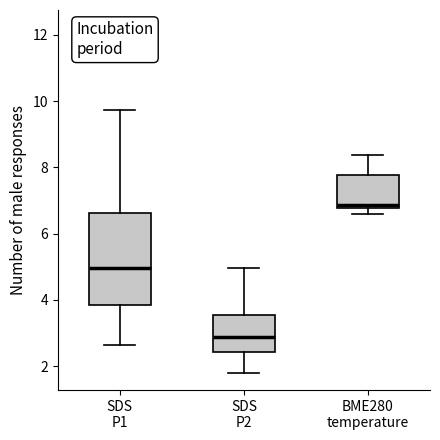

Where does the upper whisker of the box for BME280 temperature end on the y-axis? The values are not printed on the chart, so give them approximately, as read against the axis.

8.4